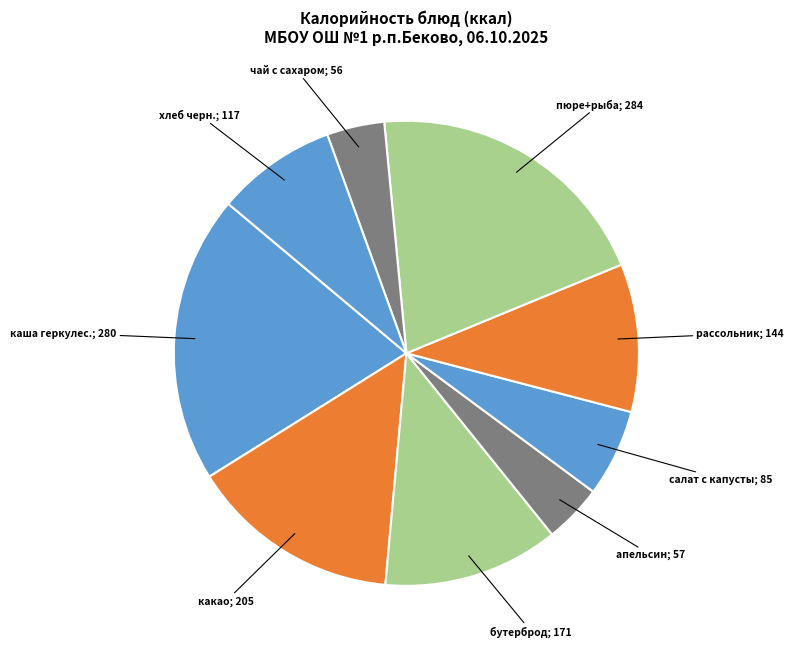

How many slices are in this pie chart?

9